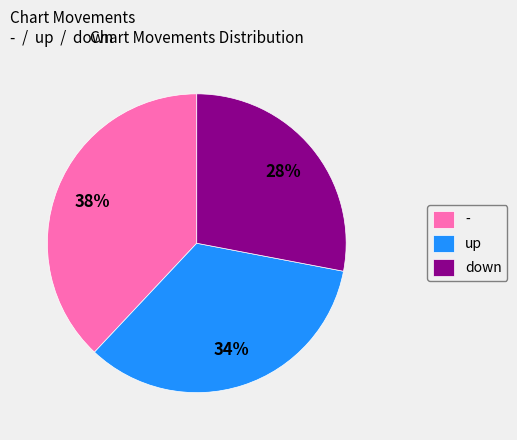

To the nearest percent, what percentage of the pie is up?

34%